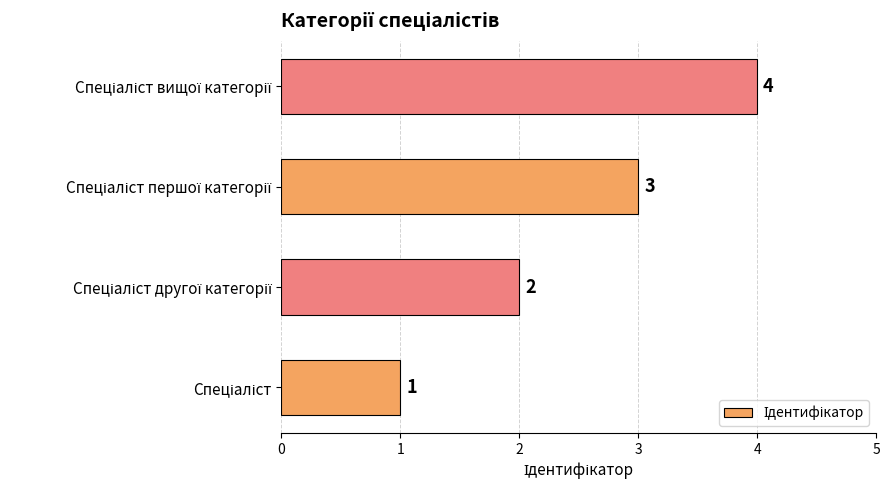

What is the difference between the maximum and minimum values?

3